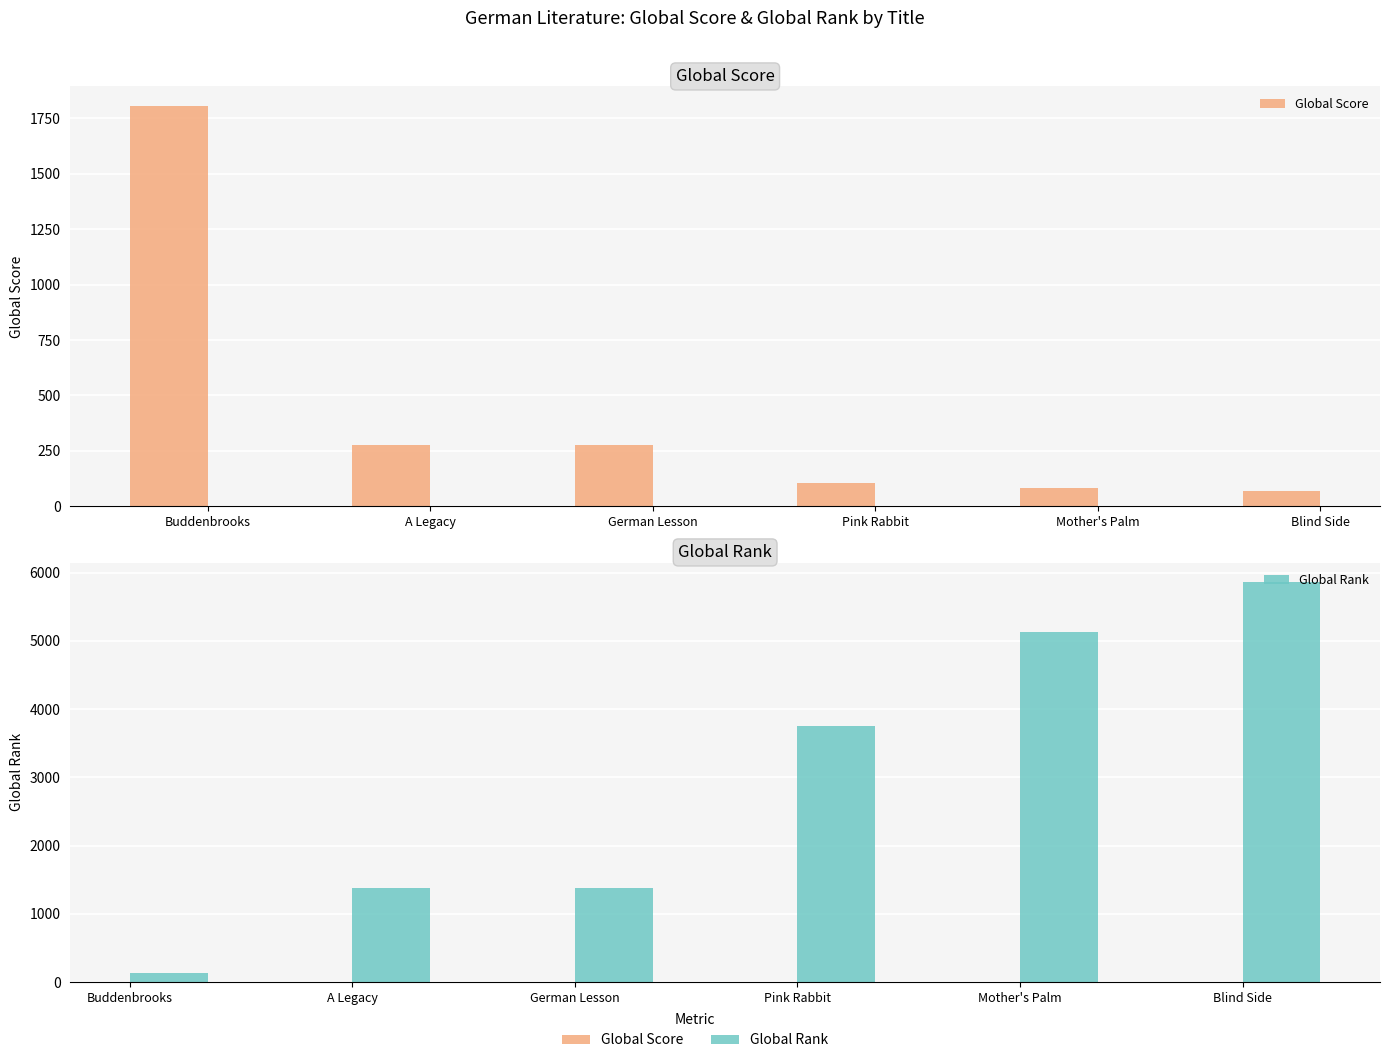

At which label does Global Score reach its peak?

Buddenbrooks